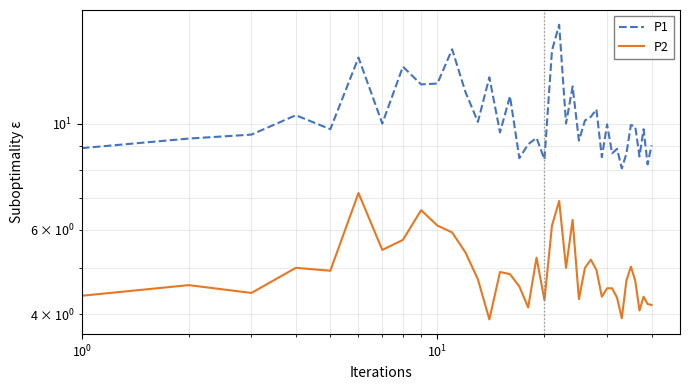

Reading left to right, list all the values displayed in this chart.

P1: 8.9	9.3	9.5	10.4	9.8	13.8	10.0	13.2	12.1	12.2	14.3	11.7	10.1	12.5	9.6	11.4	8.5	9.1	9.3	8.4	14.2	16.1	10.0	12.0	9.2	10.2	10.3	10.7	8.5	10.0	8.7	8.9	8.1	8.7	9.9	9.9	8.6	9.8	8.2	9.0
P2: 4.4	4.6	4.4	5.0	4.9	7.2	5.5	5.7	6.6	6.1	5.9	5.4	4.7	3.9	4.9	4.8	4.6	4.1	5.2	4.3	6.1	6.9	5.0	6.3	4.3	5.0	5.2	5.0	4.3	4.5	4.5	4.3	3.9	4.7	5.0	4.7	4.1	4.3	4.2	4.2